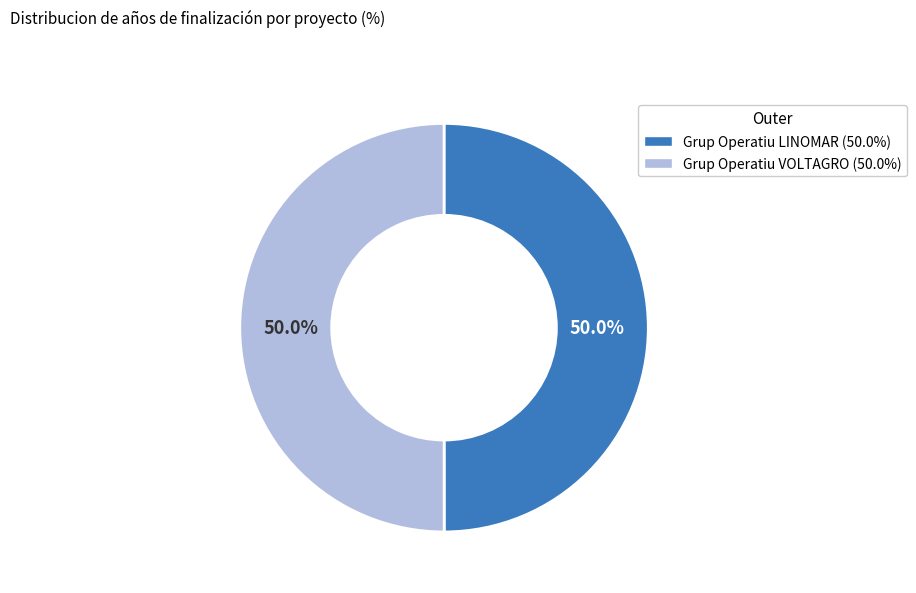

Approximately how many times larger is the value at Grup Operatiu VOLTAGRO compared to Grup Operatiu LINOMAR?

1.0